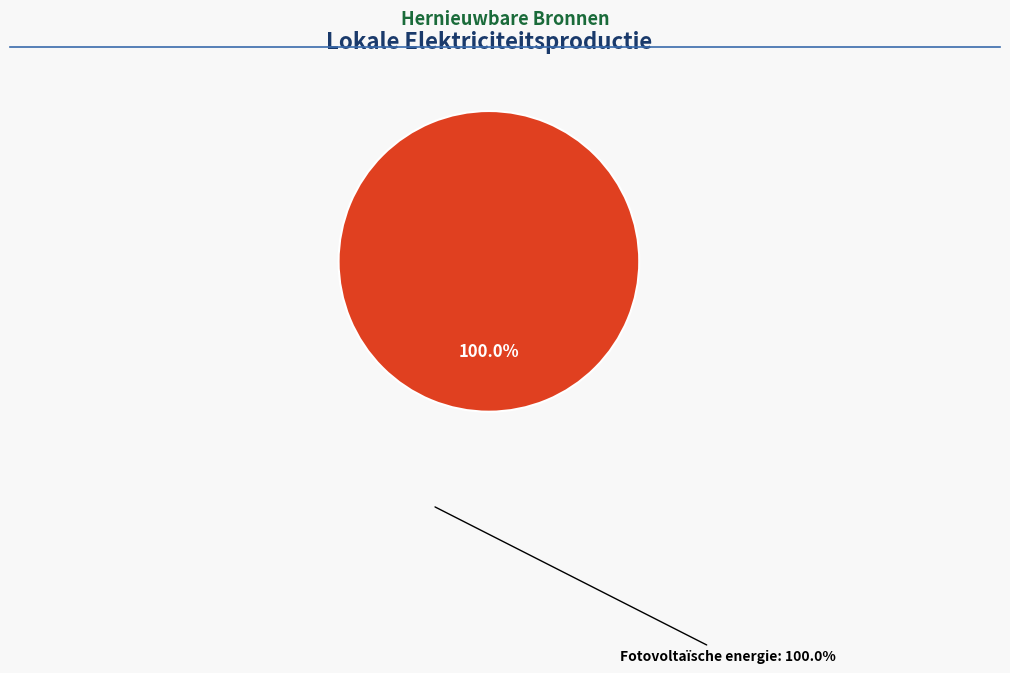

Is there a majority slice in this chart?

Yes